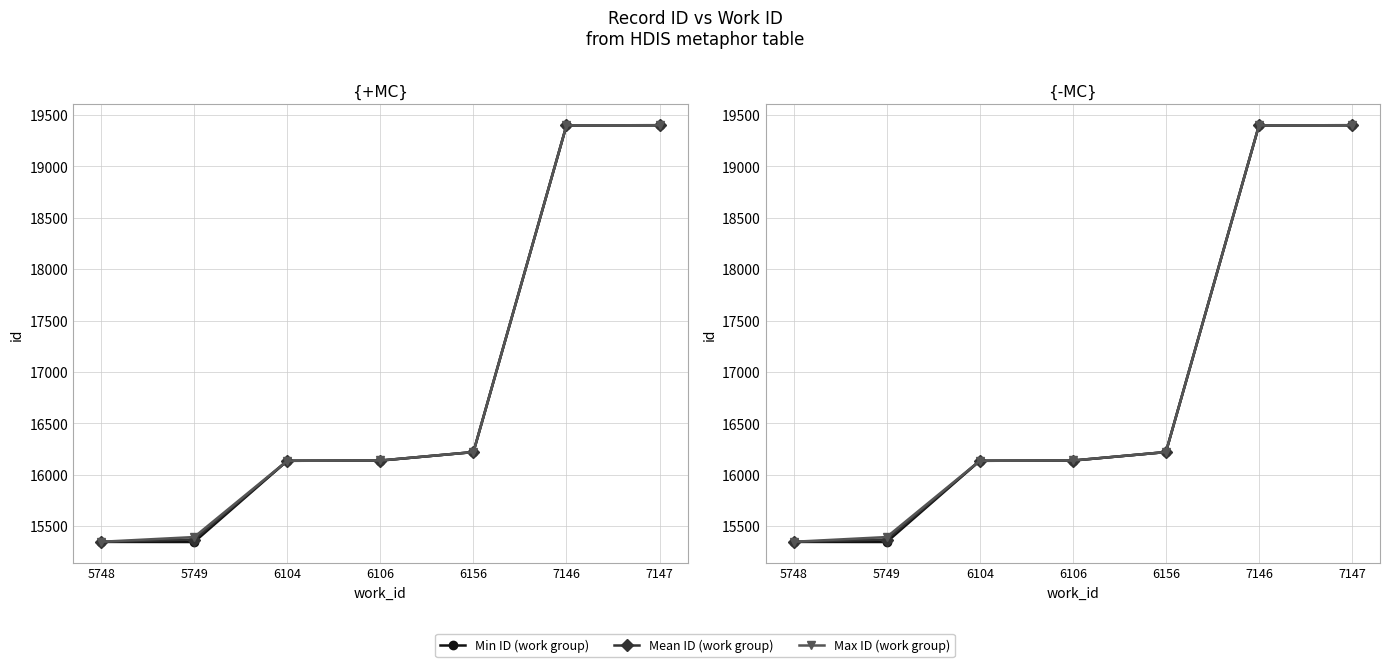

Reading right to left, transcribe all the data shown in this chart.

Min ID (work group): 19400.0	19399.0	16220.0	16137.0	16135.0	15345.0	15346.0
Mean ID (work group): 19400.0	19399.0	16220.0	16137.5	16135.0	15369.0	15346.5
Max ID (work group): 19400.0	19399.0	16220.0	16138.0	16135.0	15393.0	15347.0